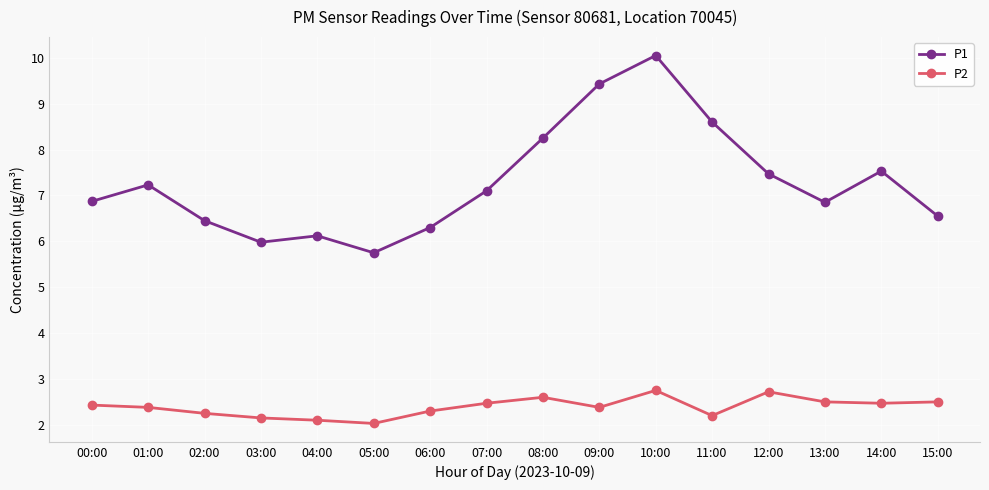

True or false: P1 and P2 cross at least once.

False